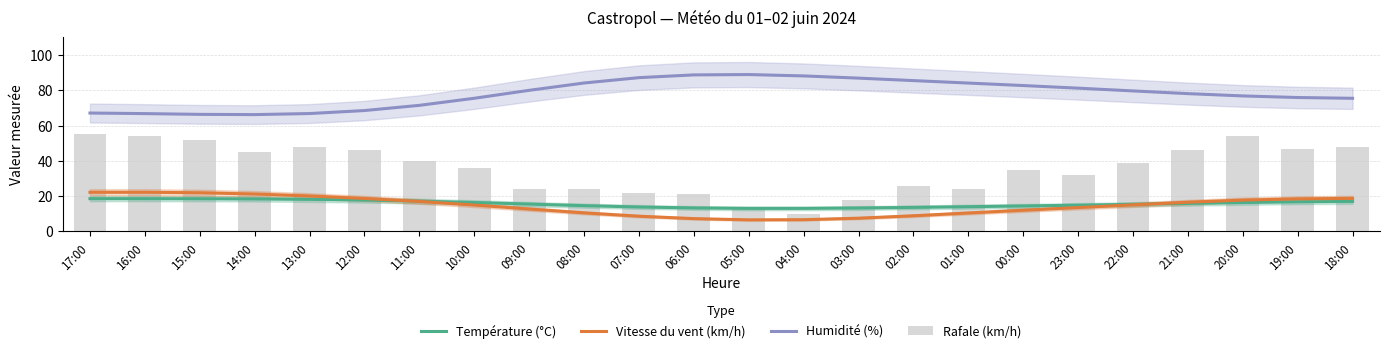

Which series has the largest range (max minus min)?

Rafale (km/h)